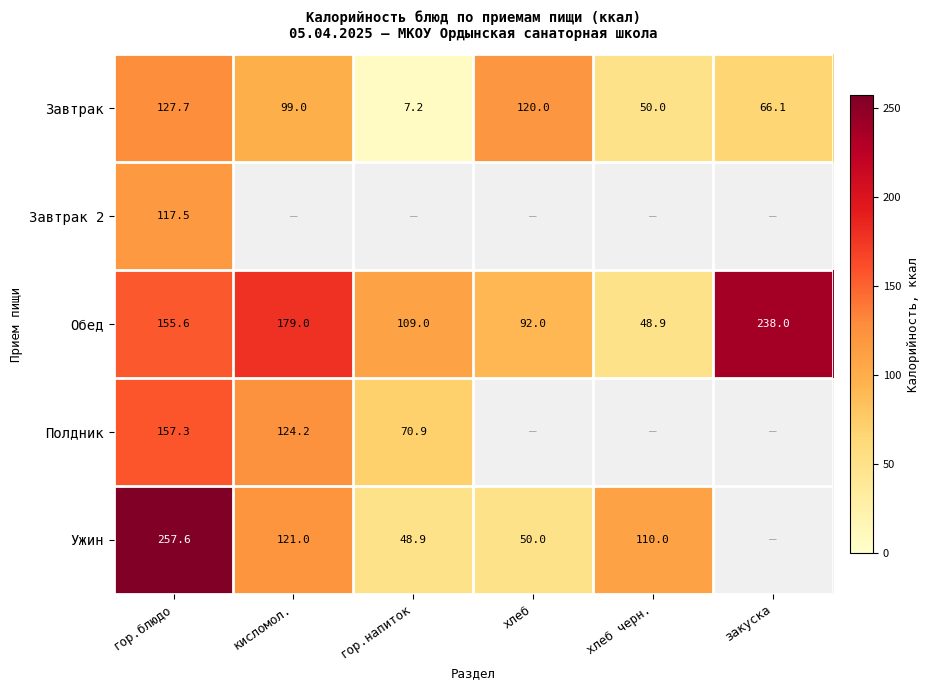

At how many categories does at least one series exceed 185?

2